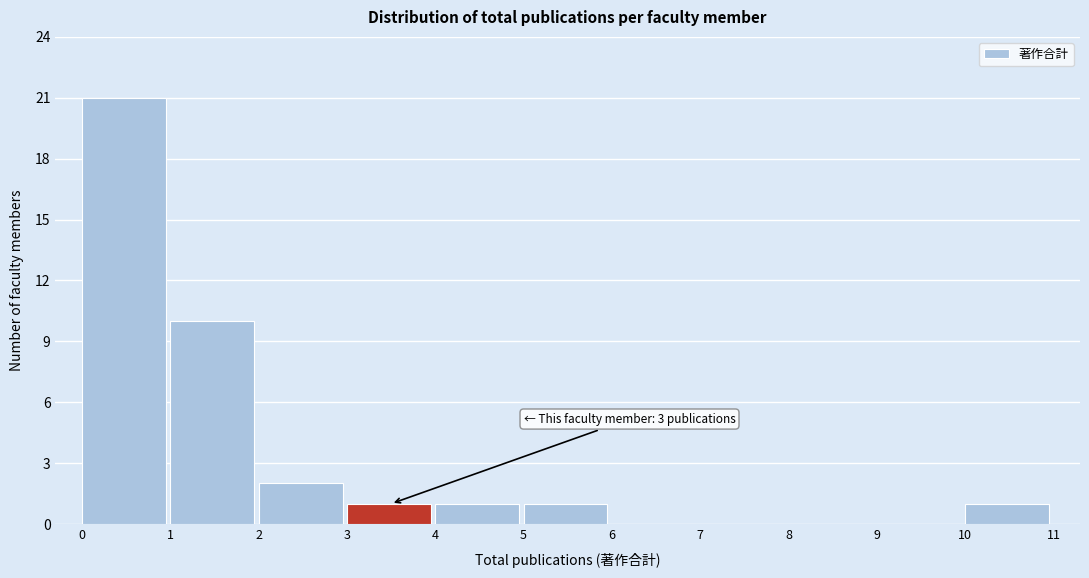

Which range on the x-axis has the tallest bar?

0 to 1